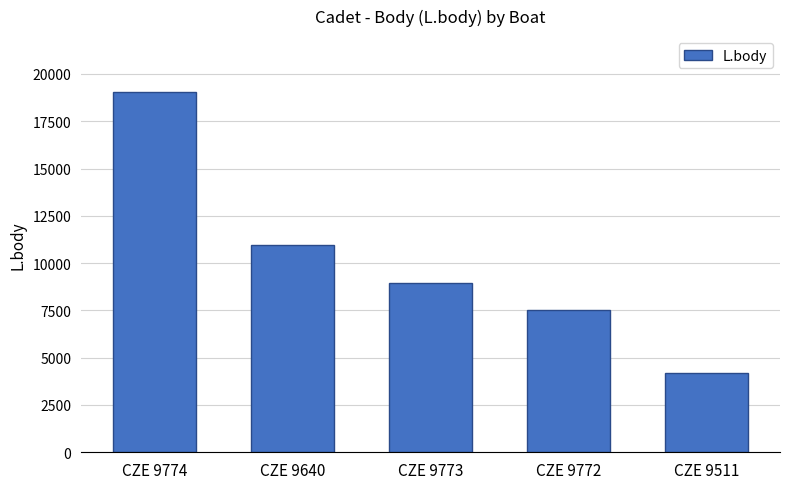

Reading left to right, what are all the values shown in this chart?

19059	10931	8950	7527	4175